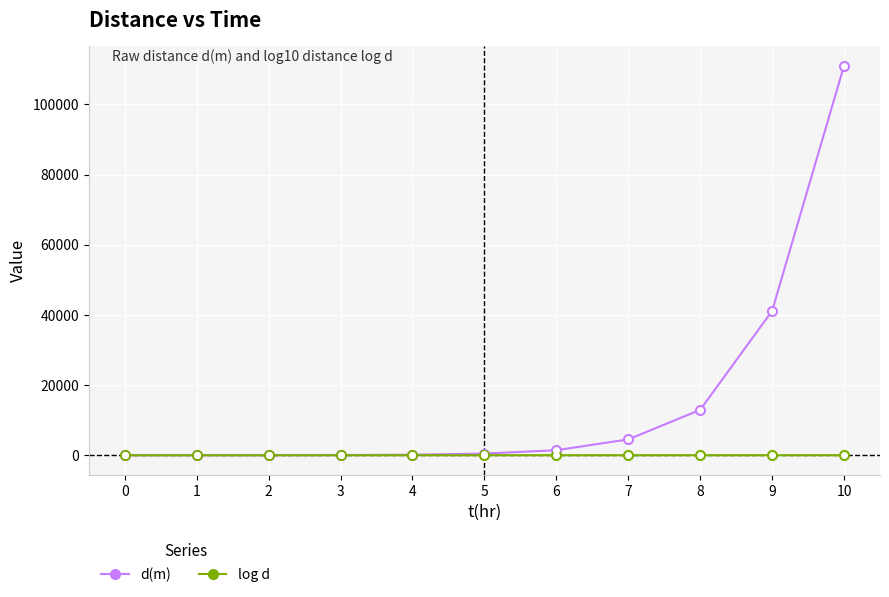

Rank the series by their maximum value, from lowest to highest.

log d, d(m)